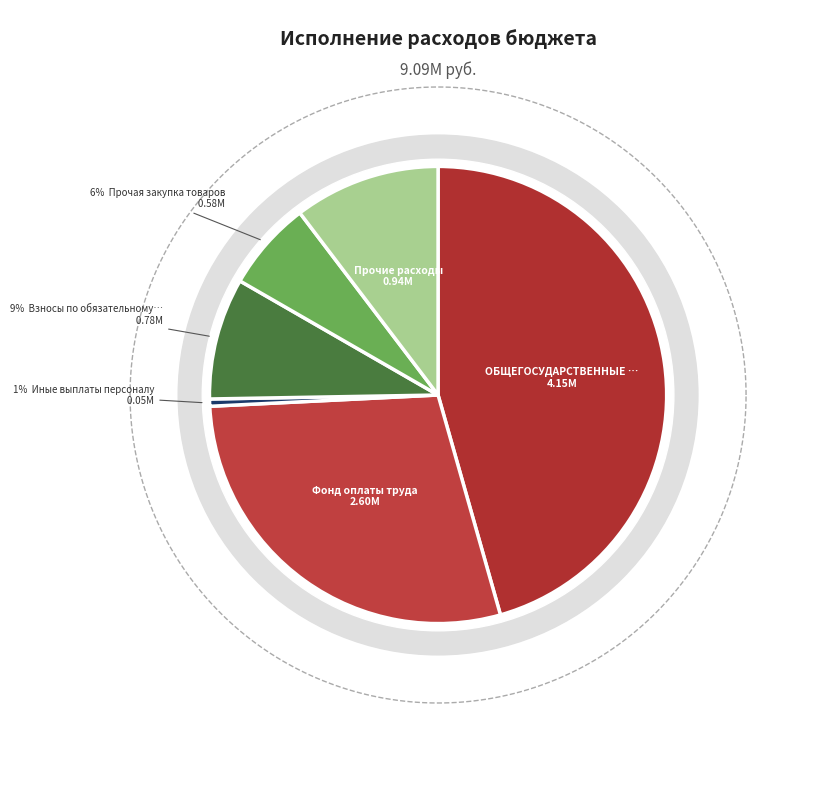

How many slices are in this pie chart?

6